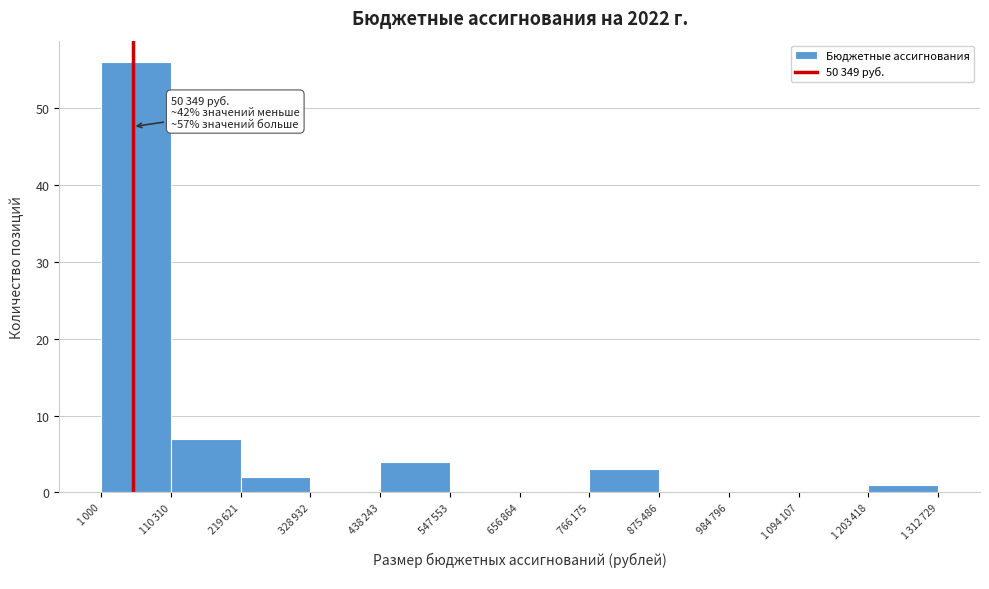

What is the maximum value shown in the chart?

56